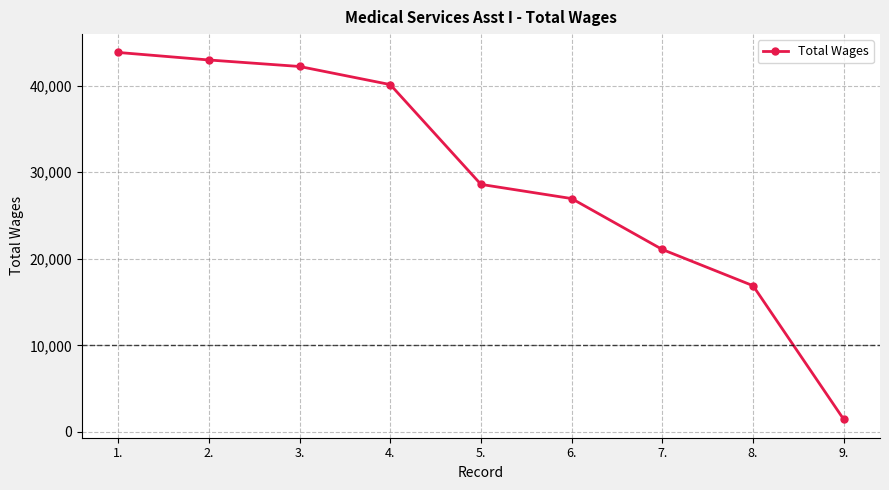

The value at 7. is 30970. True or false?

False